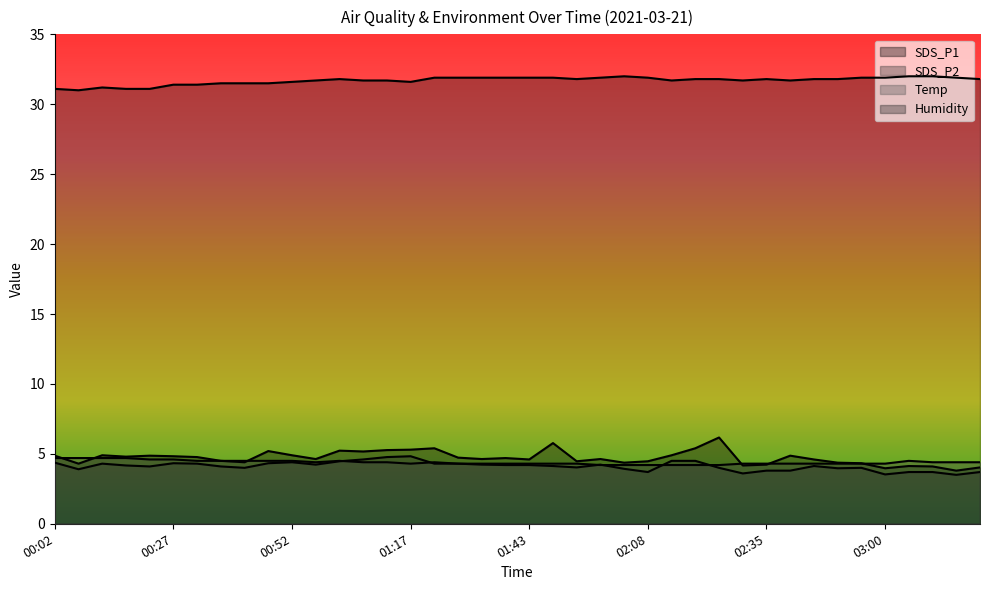

Between which two adjacent categories do Temp and SDS_P2 first intersect?

01:02 and 01:07